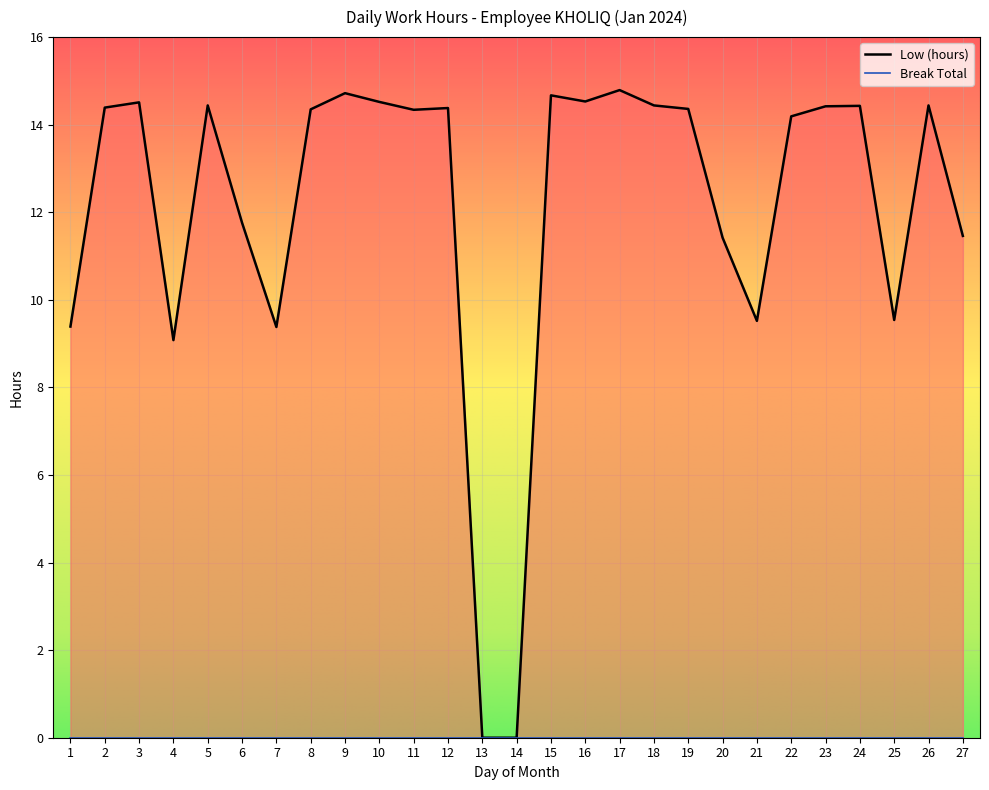

What is the average value?

12.1